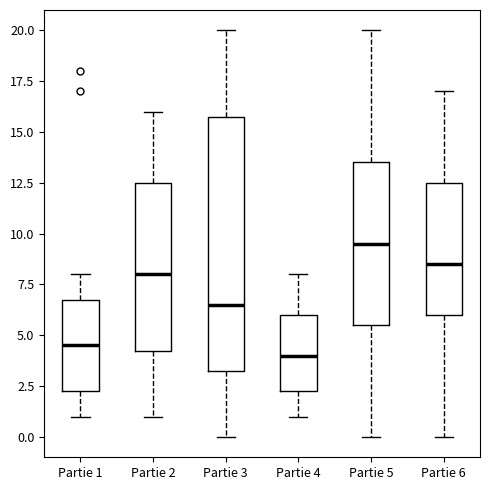

Where is the lower edge of the box for Partie 4 on the y-axis? The values are not printed on the chart, so give them approximately, as read against the axis.

2.5